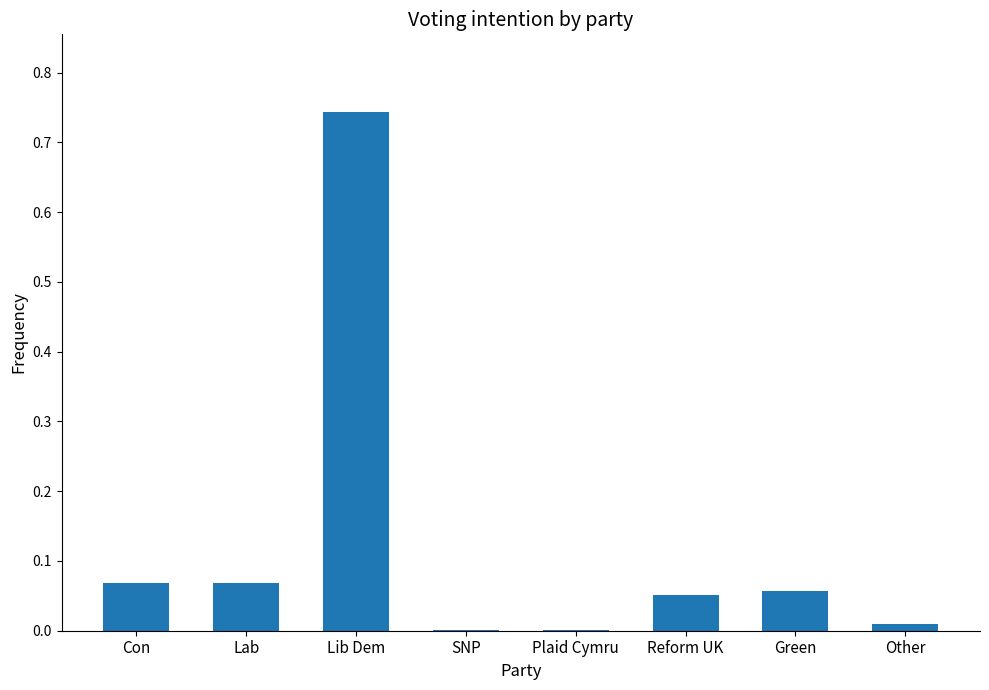

The value at SNP is 0.0. True or false?

True